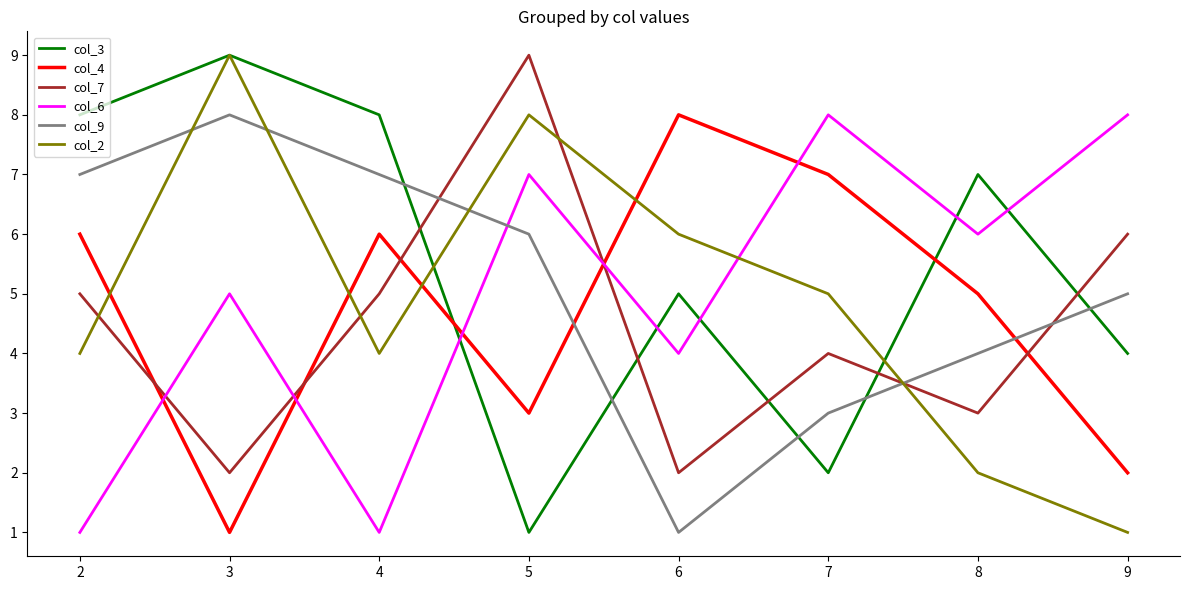

What is the maximum value shown in the chart?

9